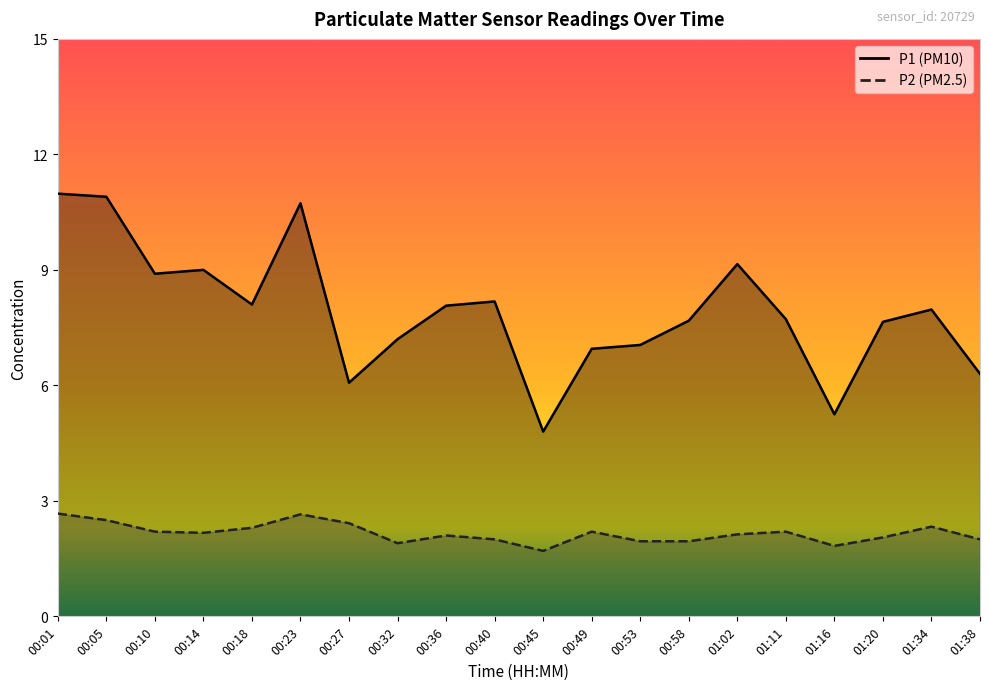

The P2 series shows 3.1 at 00:36. True or false?

False